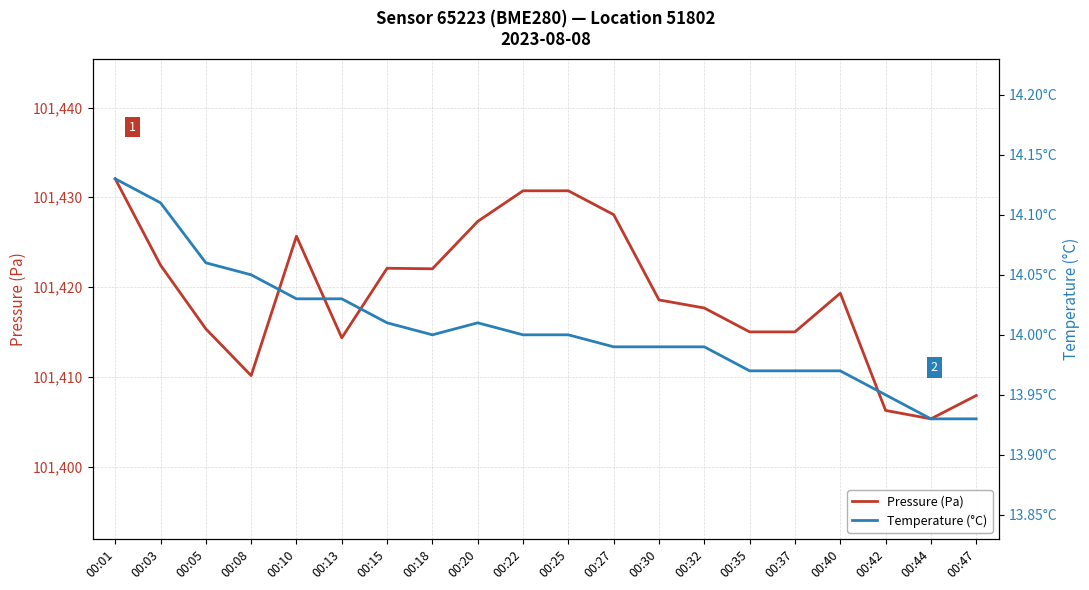

At which category is the sum across all series the highest?

00:01